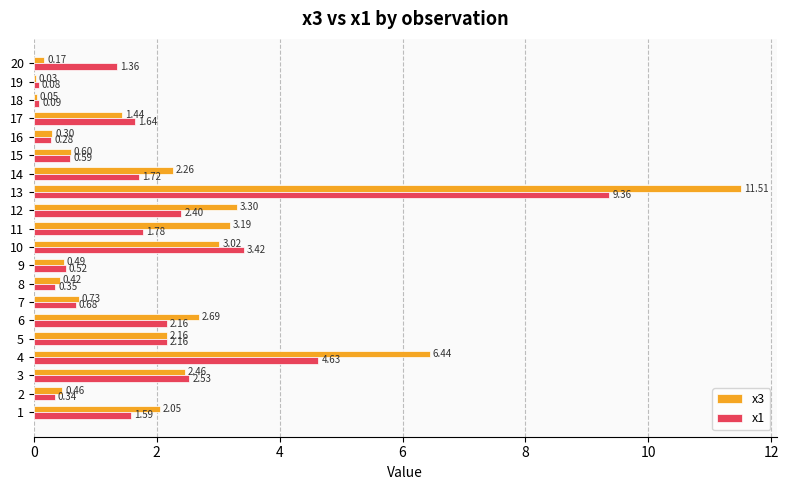

At which category does the chart reach its peak across all series?

13